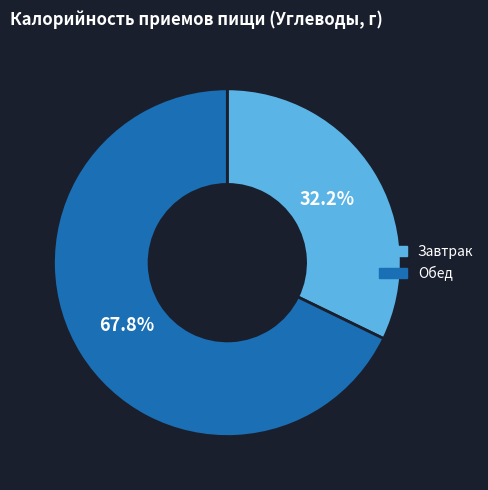

To the nearest percent, what is the difference between the largest and smallest slice percentages?

36%